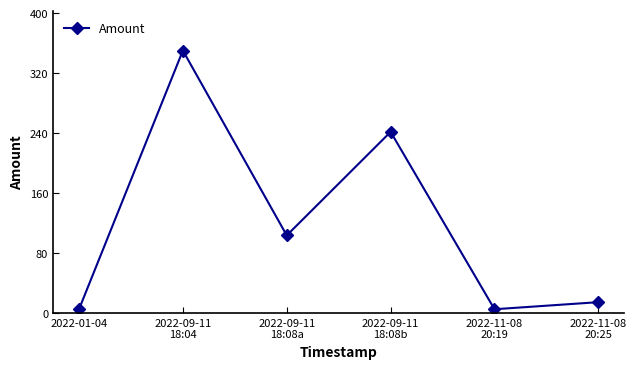

Reading left to right, extract all data points from this chart.

5.0	350.0	103.5	241.6	5.0	14.4